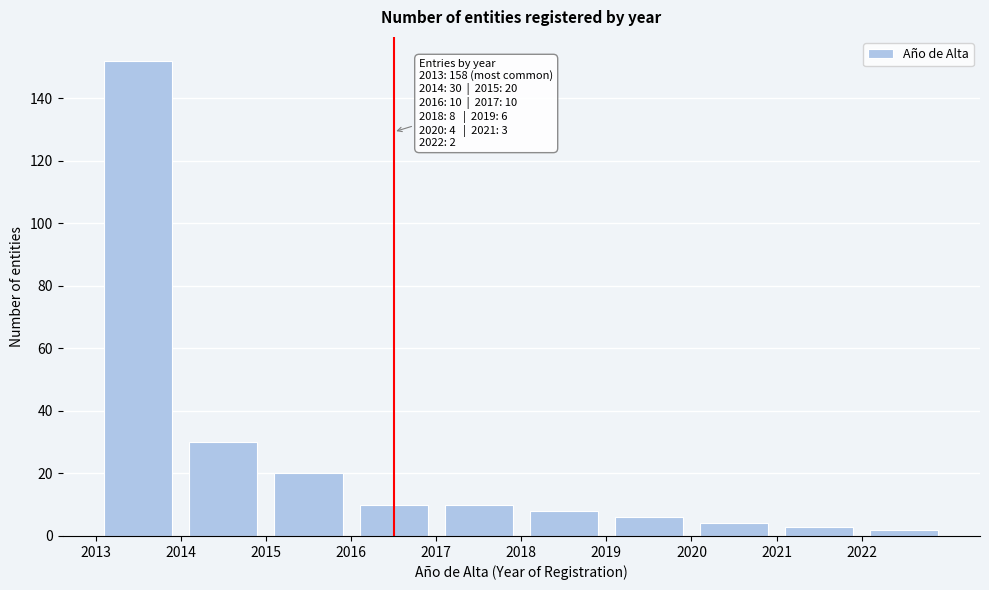

Which range on the x-axis has the tallest bar?

2013 to 2014